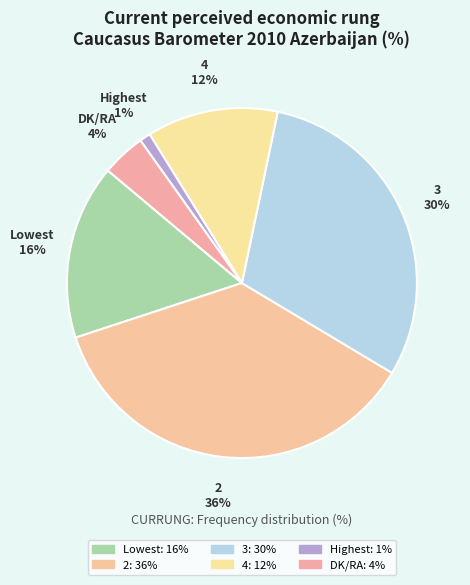

How many segments does this pie chart have?

6